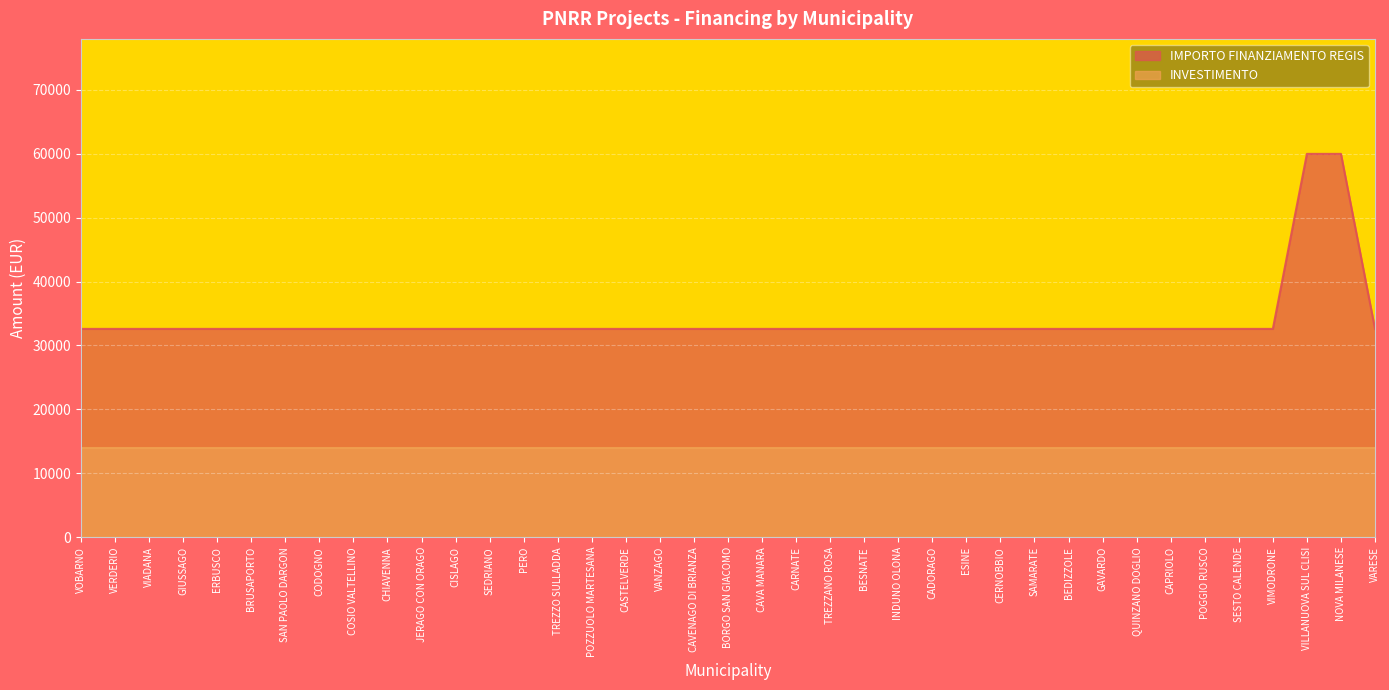

What is the label of the 13th point from the right?

ESINE